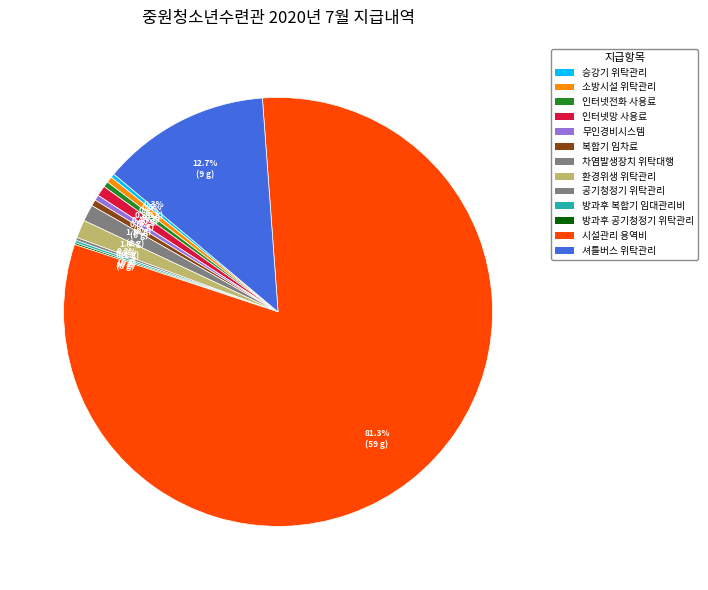

Rank the categories by value from highest to lowest.

시설관리 용역비, 셔틀버스 위탁관리, 환경위생 위탁관리, 차염발생장치 위탁대행, 인터넷망 사용료, 복합기 임차료, 소방시설 위탁관리, 인터넷전화 사용료, 무인경비시스템, 승강기 위탁관리, 공기청정기 위탁관리, 방과후 복합기 임대관리비, 방과후 공기청정기 위탁관리